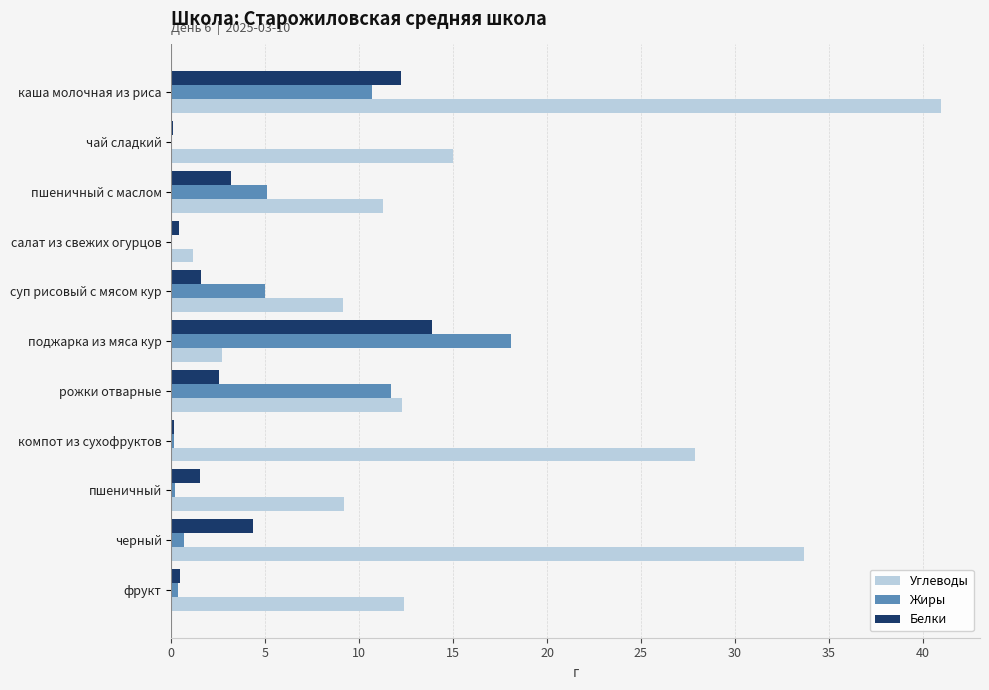

The value of Жиры at поджарка из мяса кур is 18.1. True or false?

True